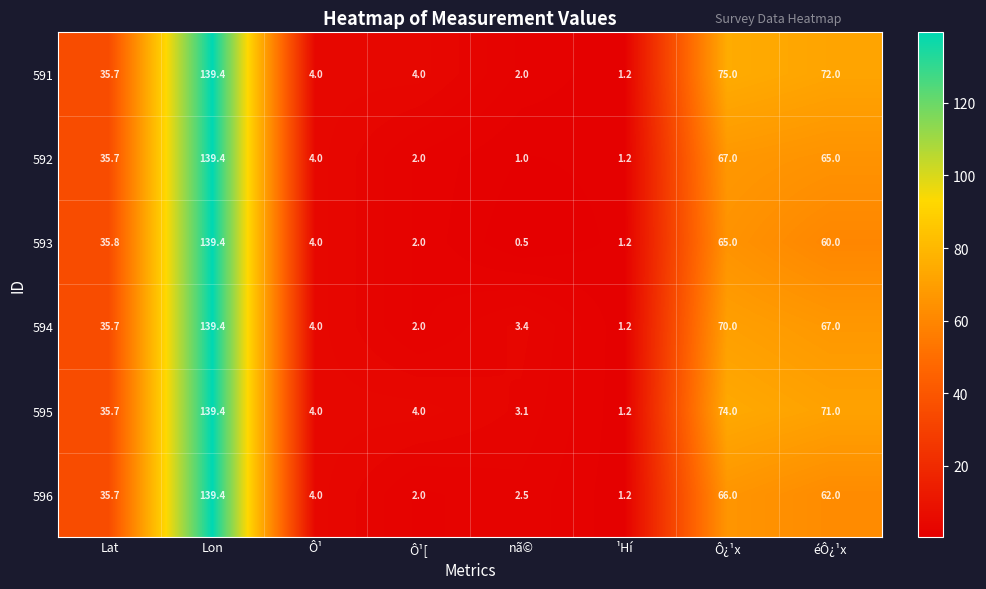

What is the approximate value of 591 at Lat?

35.7